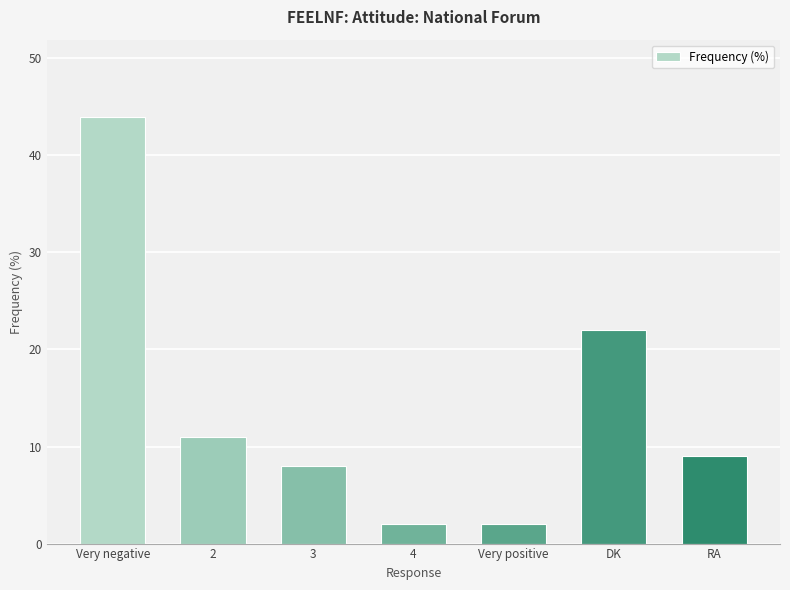

Count the values in the range 2 to 22.

6